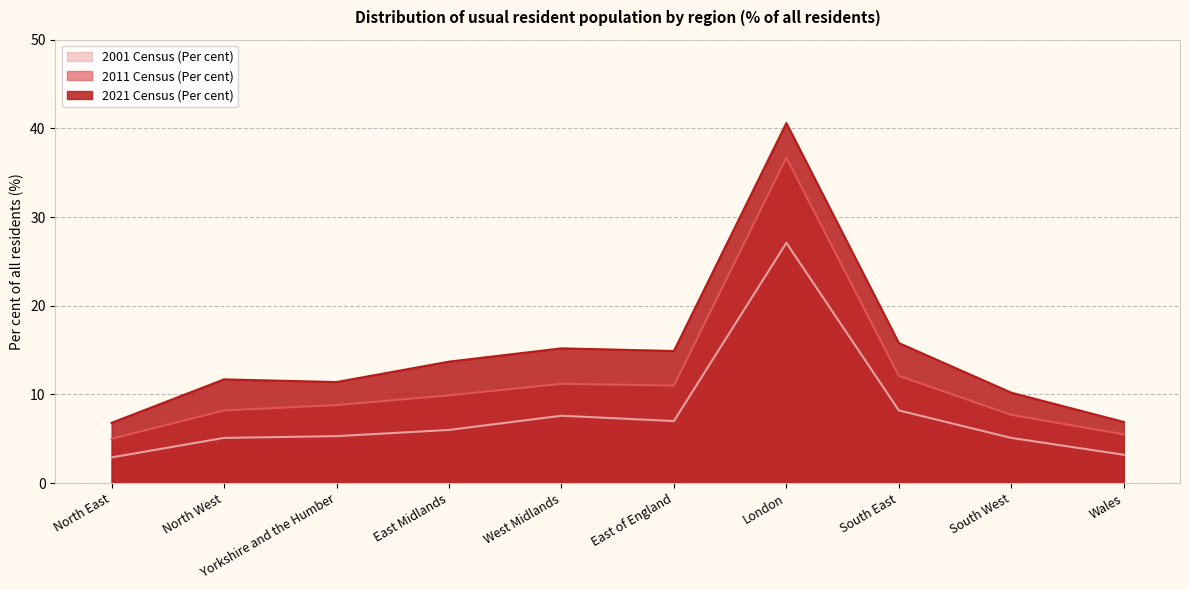

Rank the series by their maximum value, from lowest to highest.

2001 Census (Per cent), 2011 Census (Per cent), 2021 Census (Per cent)